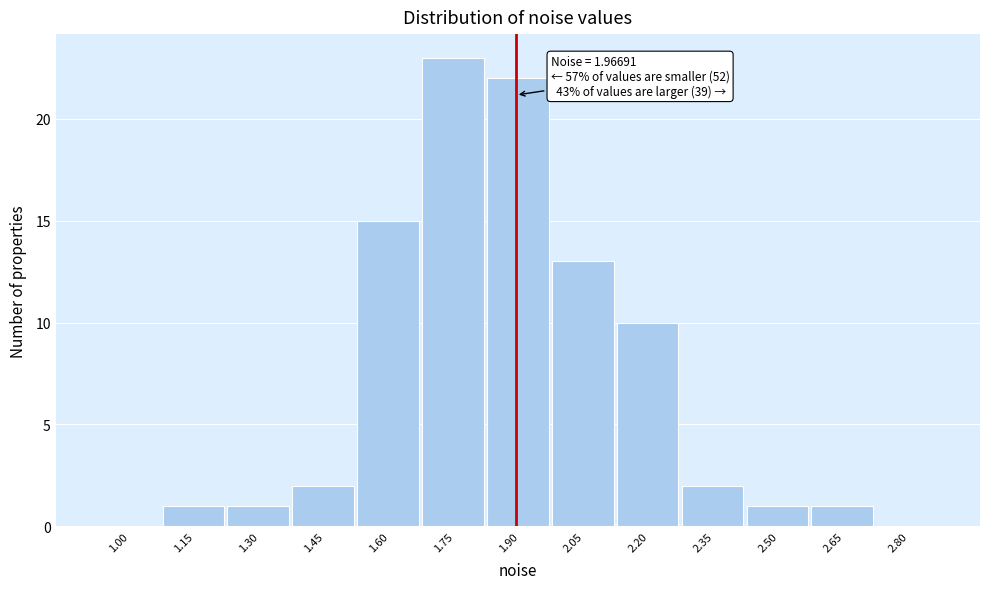

Reading right to left, transcribe all the data shown in this chart.

2.80=0	2.65=1	2.50=1	2.35=2	2.20=10	2.05=13	1.90=22	1.75=23	1.60=15	1.45=2	1.30=1	1.15=1	1.00=0